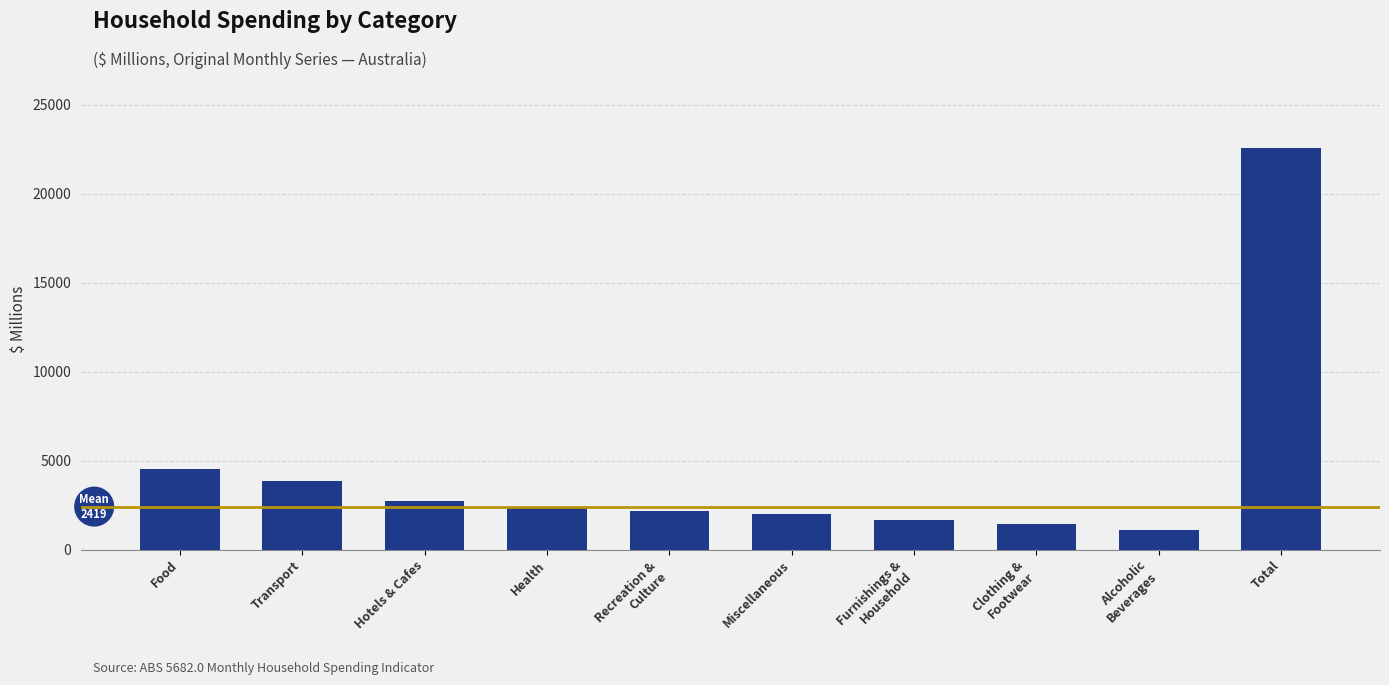

What is the ratio of the value at Miscellaneous to the value at Transport?

0.5